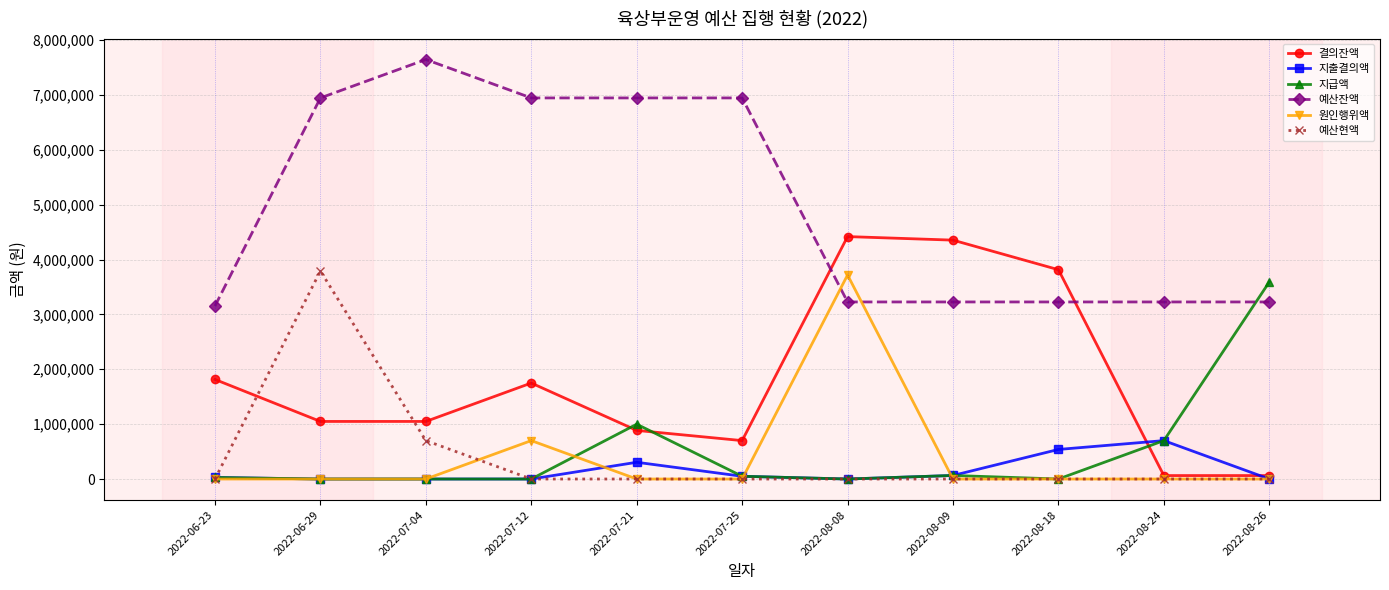

Does the chart have visible grid lines?

Yes